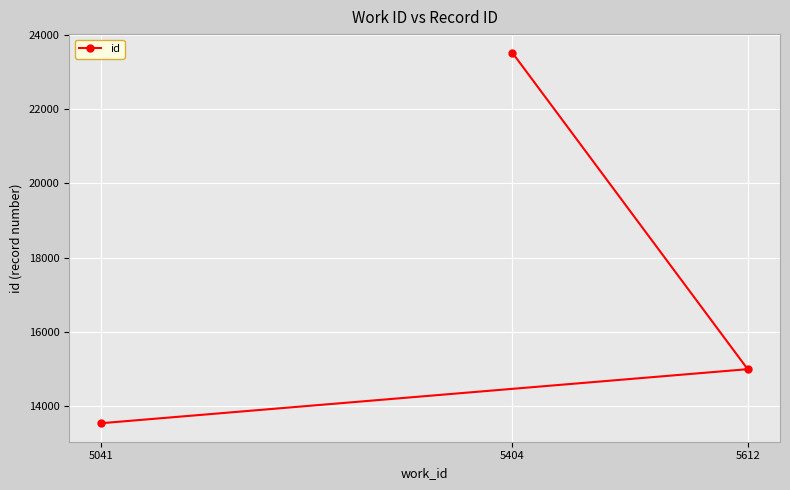

How many values are between 13545 and 23518?

3